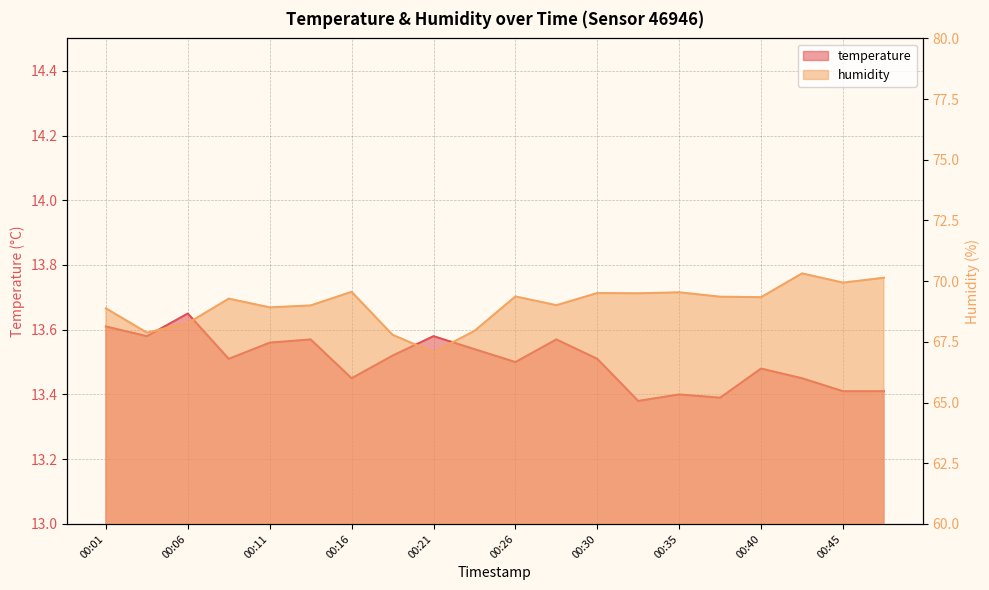

List the labels in order of temperature value, smallest first.

00:33, 00:38, 00:35, 00:45, 00:48, 00:16, 00:43, 00:40, 00:26, 00:08, 00:30, 00:18, 00:23, 00:11, 00:13, 00:28, 00:03, 00:21, 00:01, 00:06